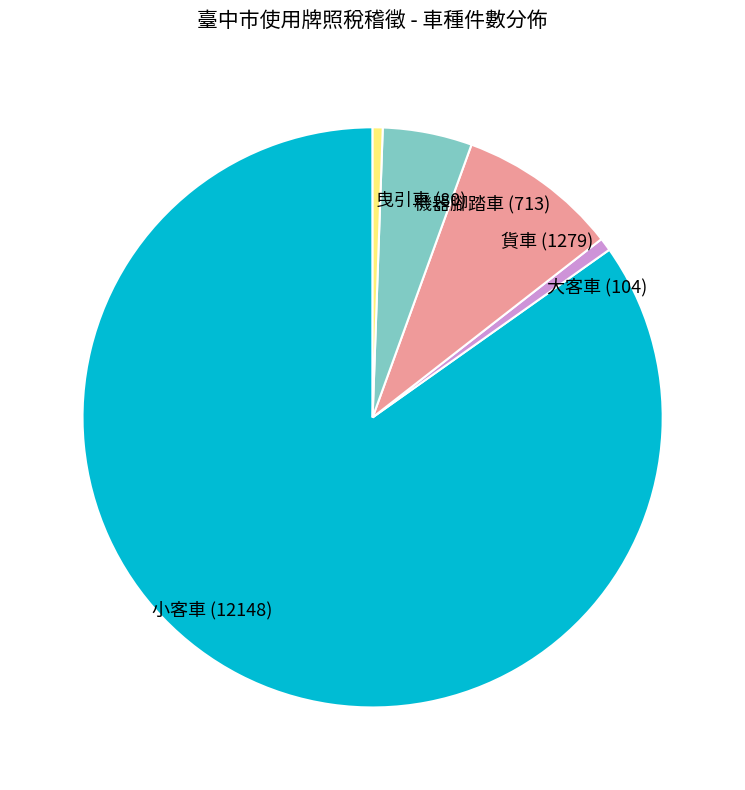

Is it true that 機器腳踏車 (713) is 18% of the pie?

False